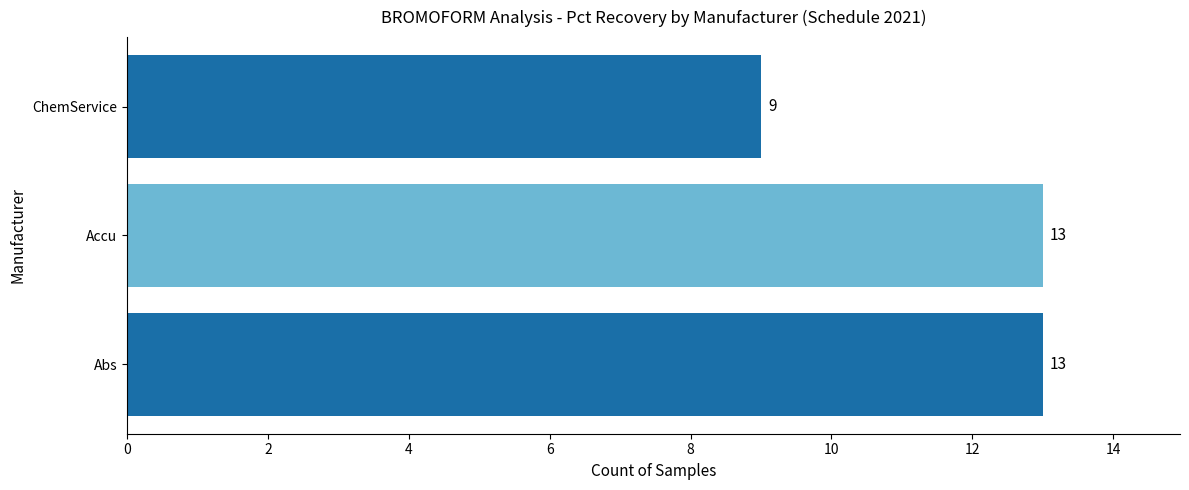

Does the chart contain stacked bars?

No